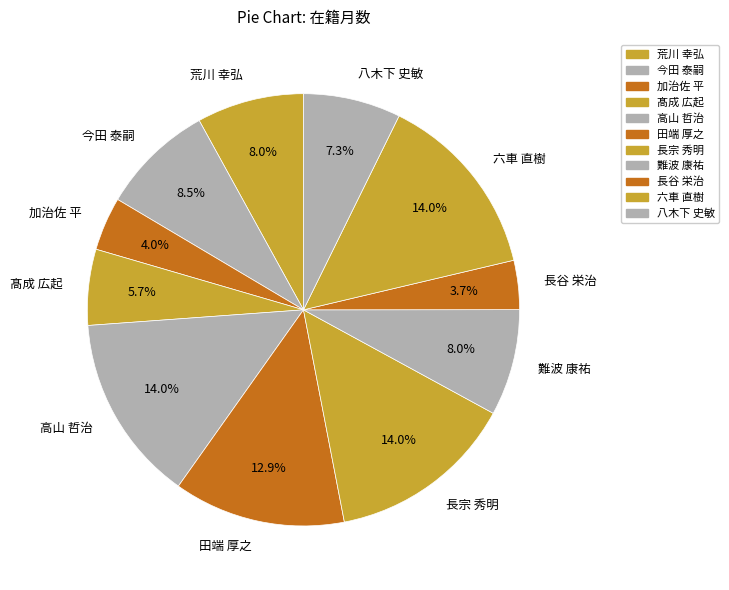

To the nearest percent, what is the difference between the largest and smallest slice percentages?

10%